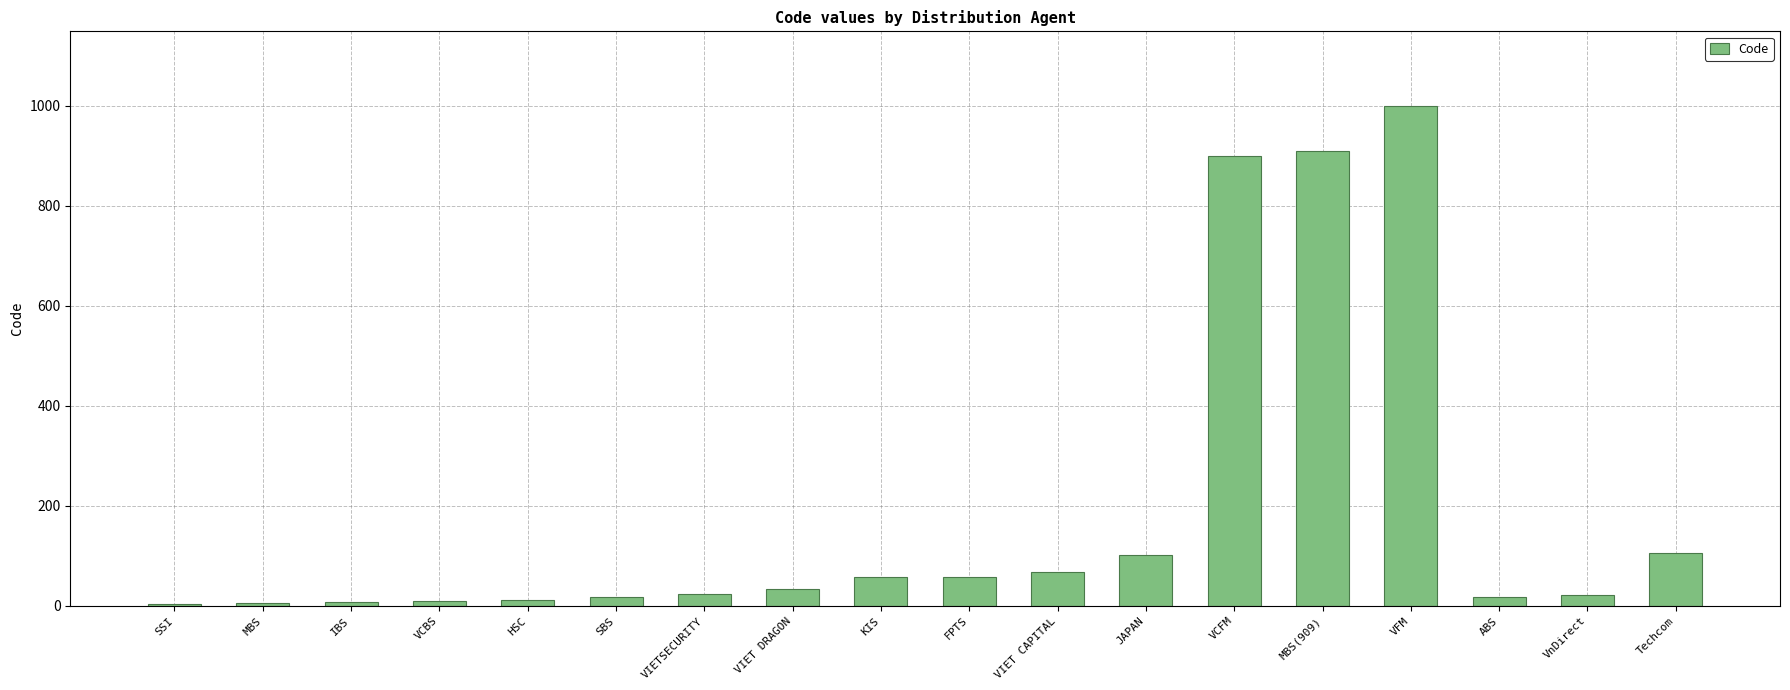

The value at VCFM is 1205. True or false?

False